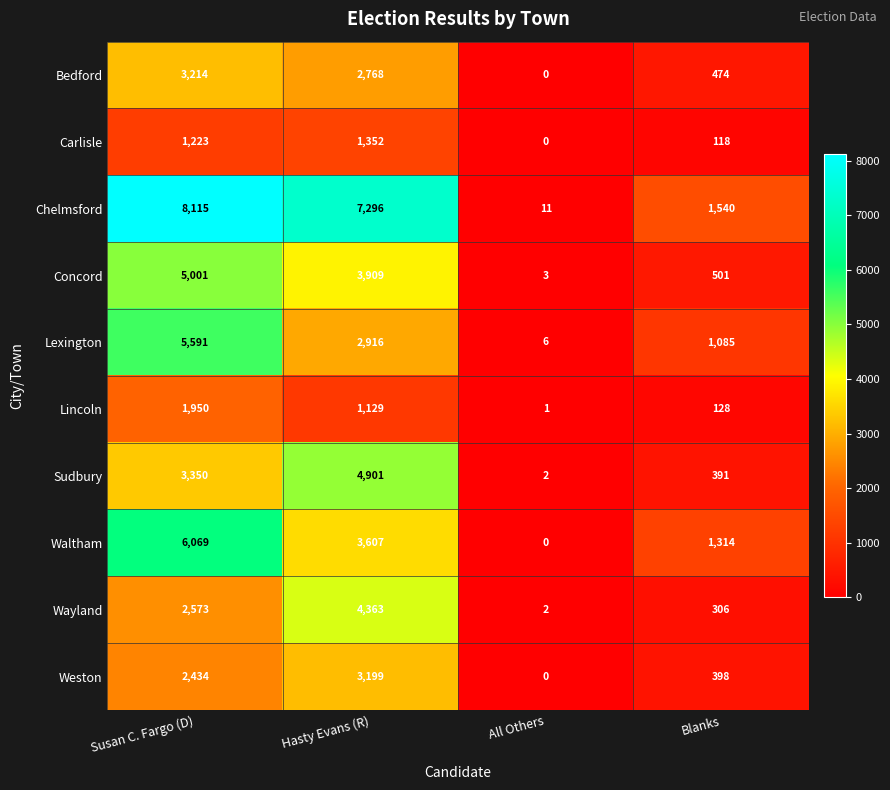

At which category does the chart reach its minimum across all series?

All Others